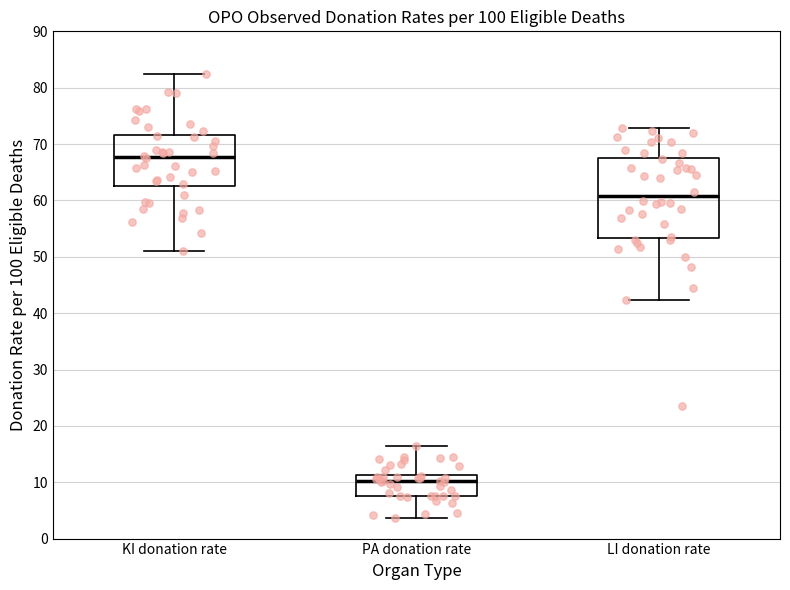

Where does the median line of the box for PA donation rate sit on the y-axis? The values are not printed on the chart, so give them approximately, as read against the axis.

10